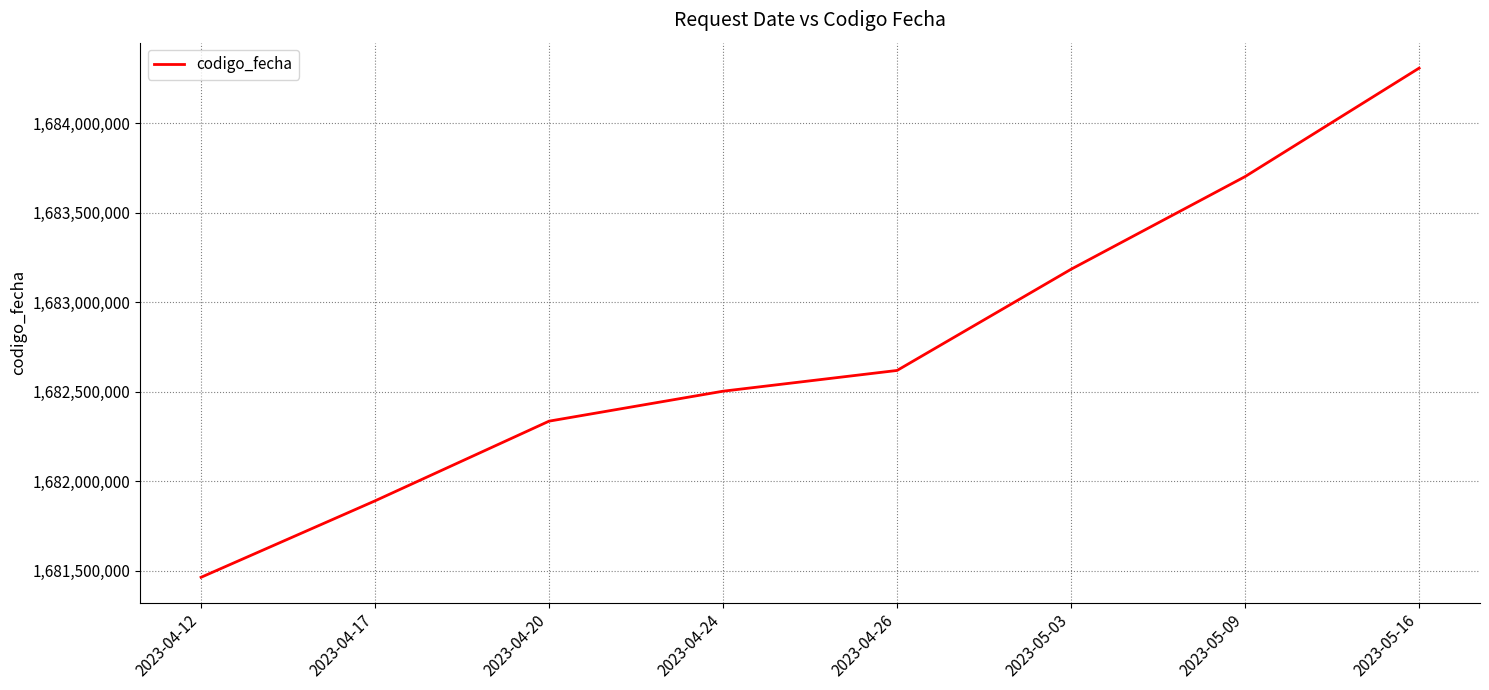

List the labels in order of value, smallest first.

2023-04-12, 2023-04-17, 2023-04-20, 2023-04-24, 2023-04-26, 2023-05-03, 2023-05-09, 2023-05-16